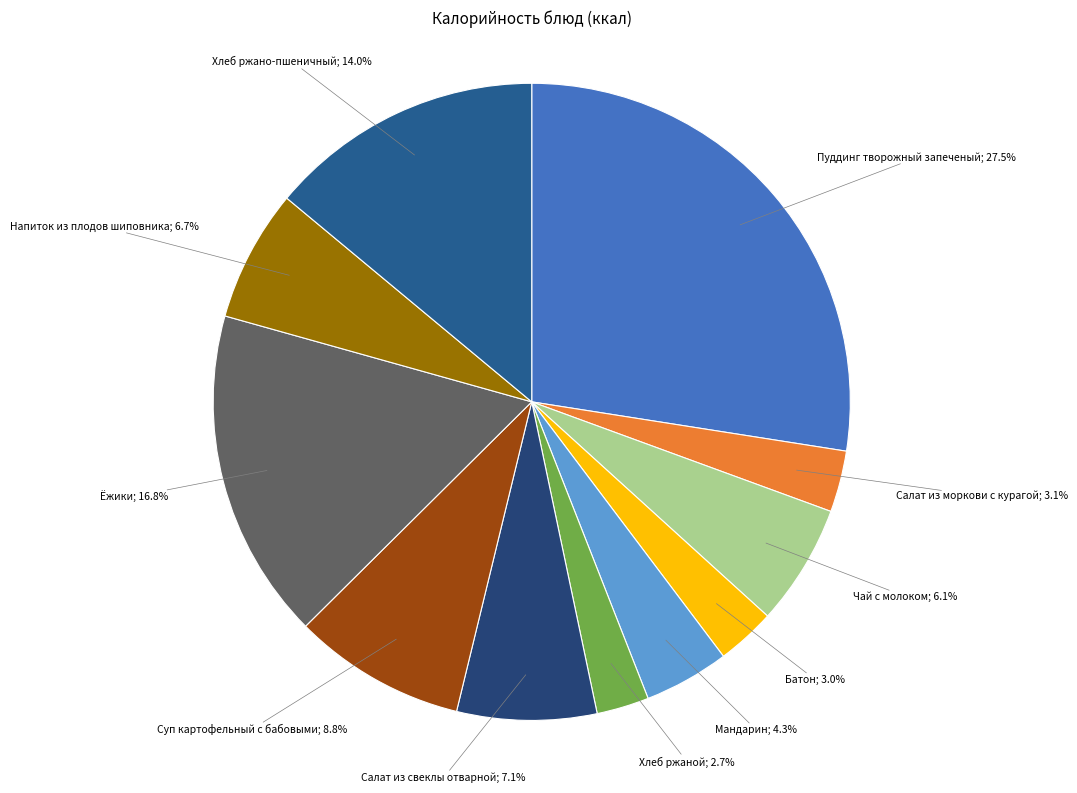

Which slice is the largest?

Пуддинг творожный запеченый